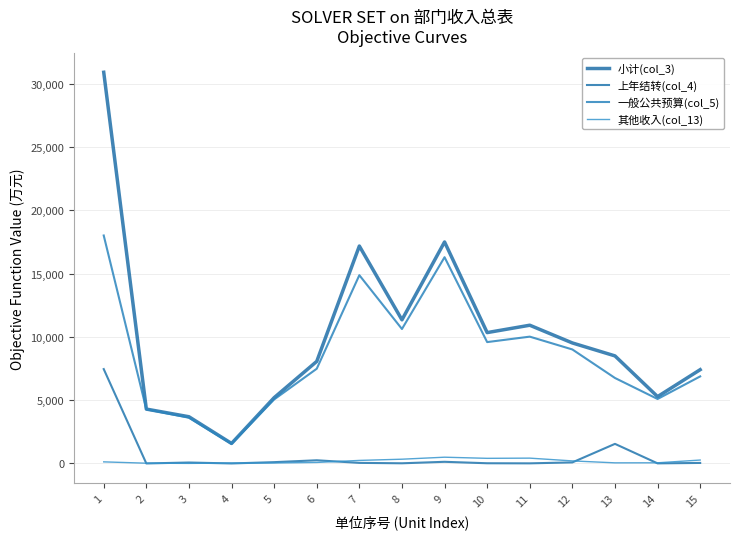

What is the highest value of the 小计(col_3) series?

30923.2